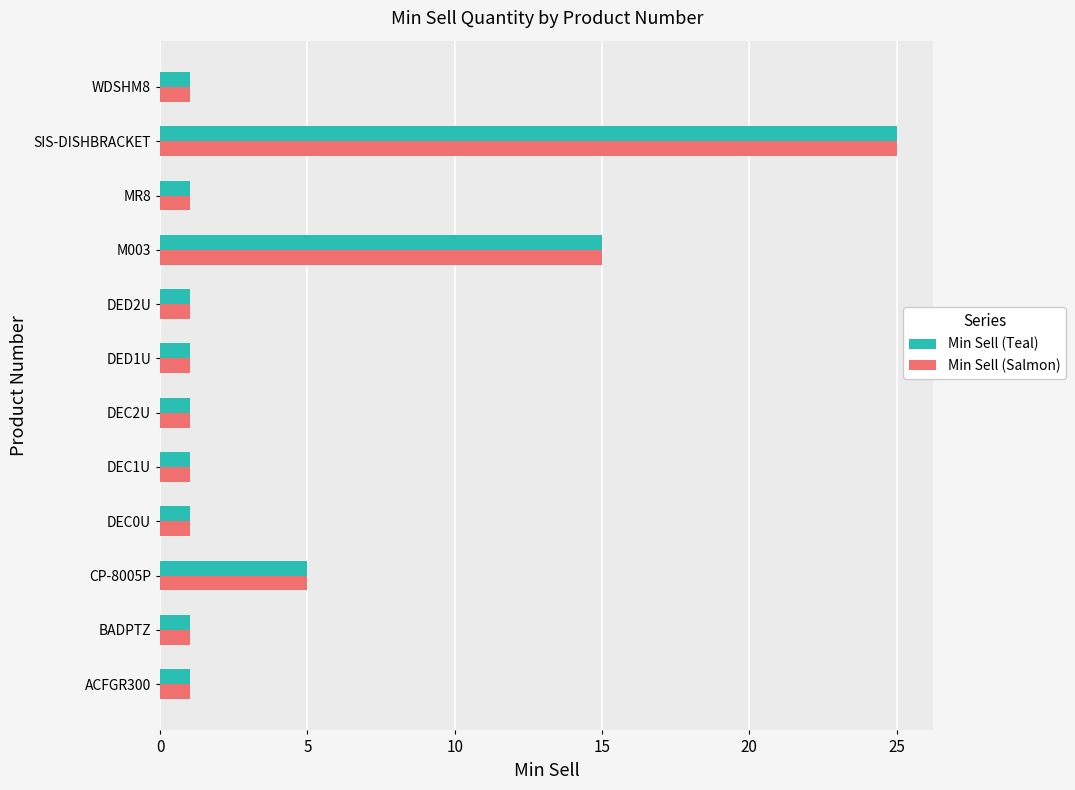

At which category is the sum across all series the highest?

SIS-DISHBRACKET